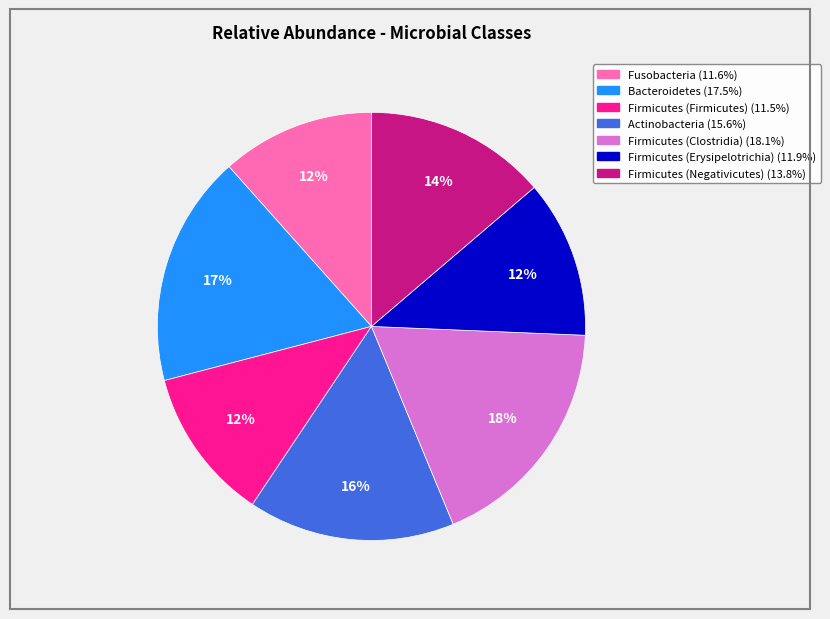

To the nearest percent, what is the average slice percentage?

14%